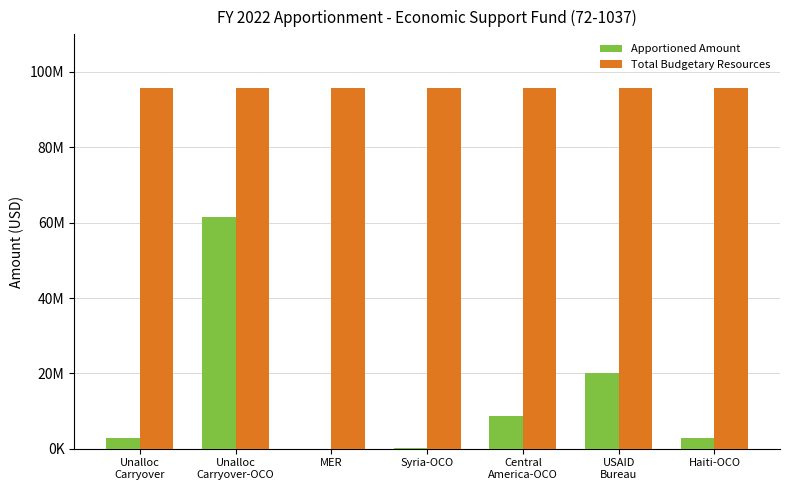

Is the value of Apportioned Amount at Unalloc
Carryover greater than the value of Total Budgetary Resources at Unalloc
Carryover-OCO?

No